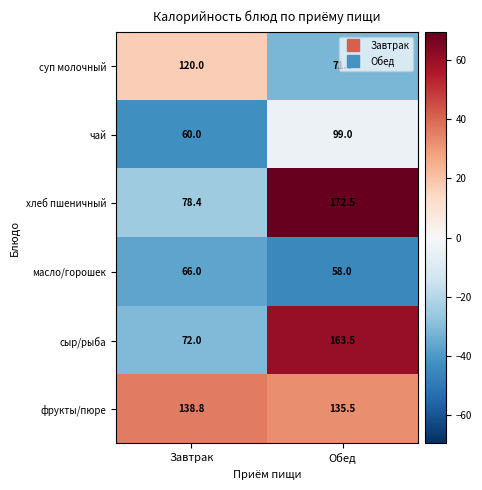

At which category does the chart reach its minimum across all series?

Обед